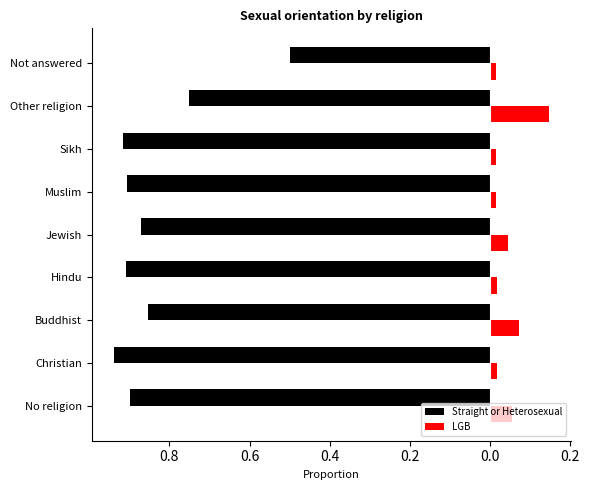

What is the value of the LGB bar at the 3rd from the left?

0.1